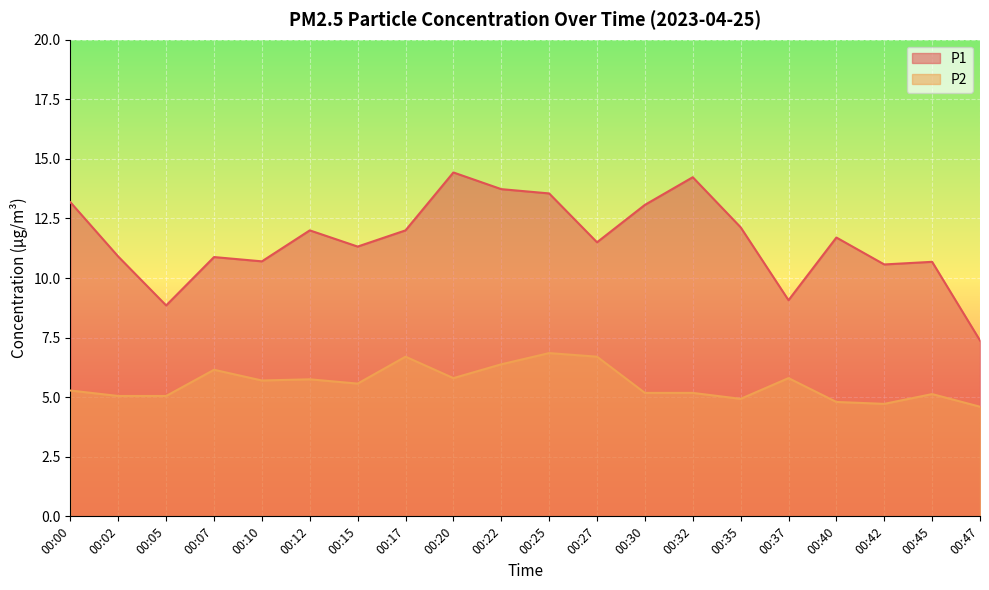

True or false: P1 and P2 intersect in this chart.

False